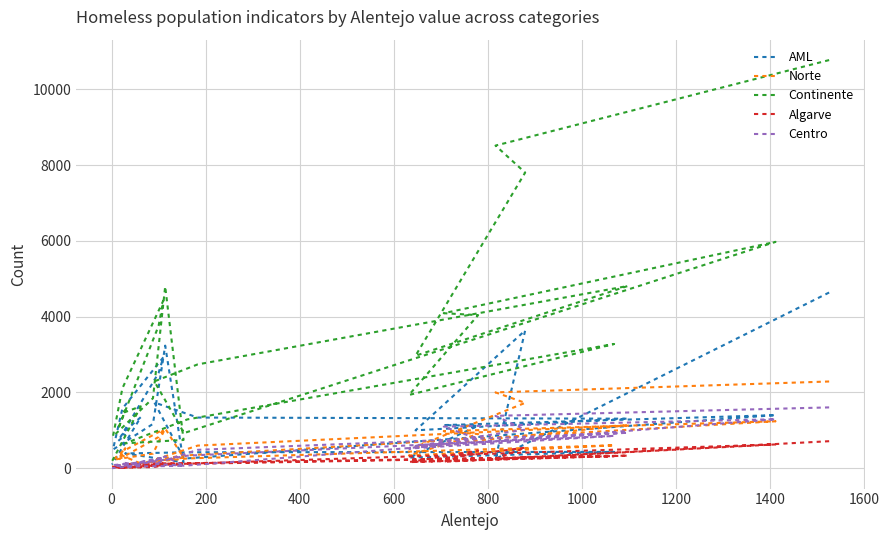

True or false: Centro and Continente cross at least once.

False